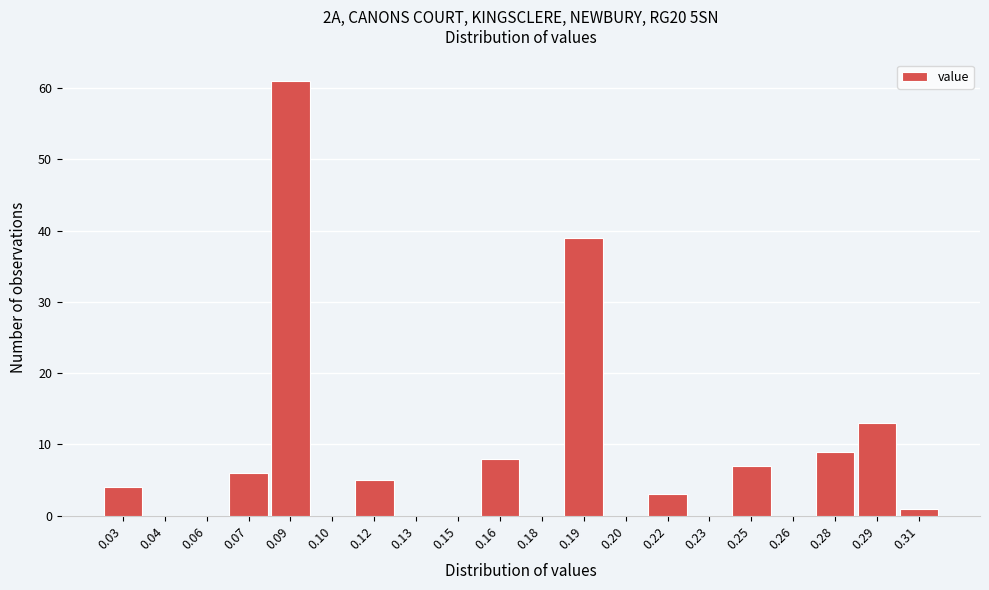

Reading left to right, transcribe all the data shown in this chart.

0.03=4	0.04=0	0.06=0	0.07=6	0.09=61	0.10=0	0.12=5	0.13=0	0.15=0	0.16=8	0.18=0	0.19=39	0.20=0	0.22=3	0.23=0	0.25=7	0.26=0	0.28=9	0.29=13	0.31=1